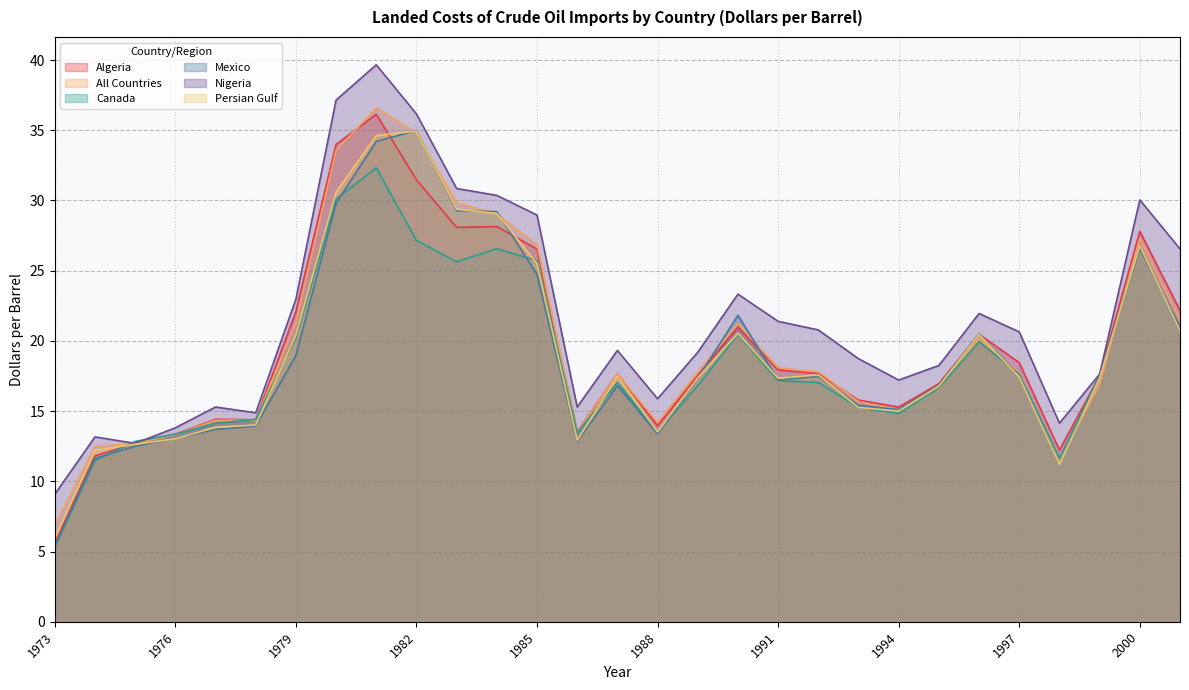

At which category does Mexico reach its first local valley?

1986